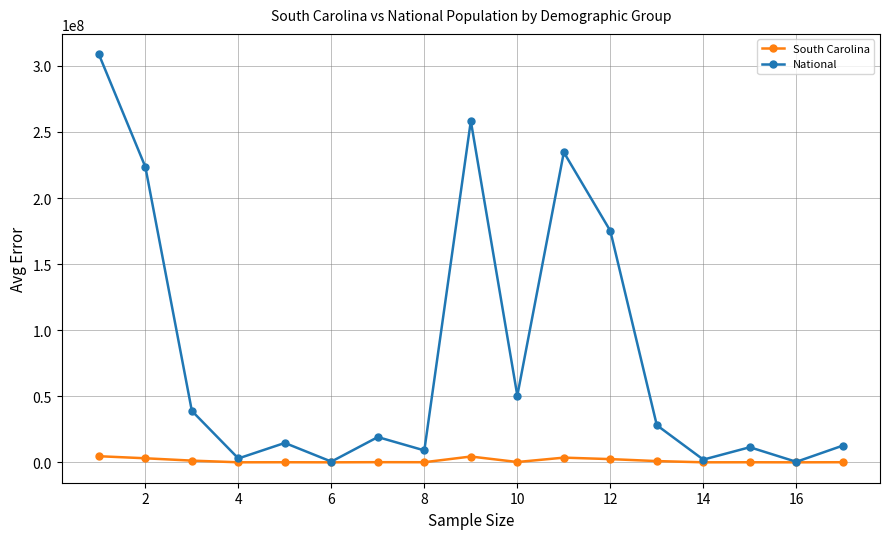

What is the maximum value shown in the chart?

308745538